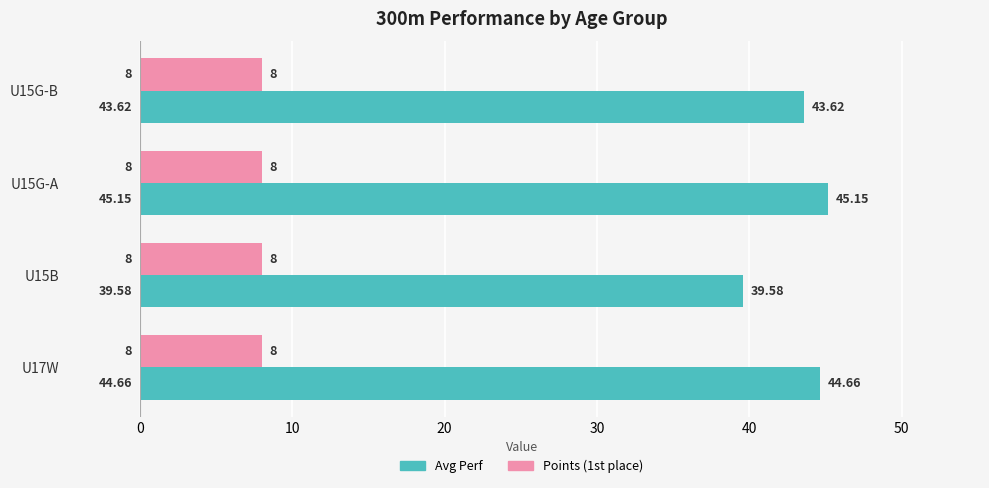

What is the average value of the Avg Perf series?

43.3